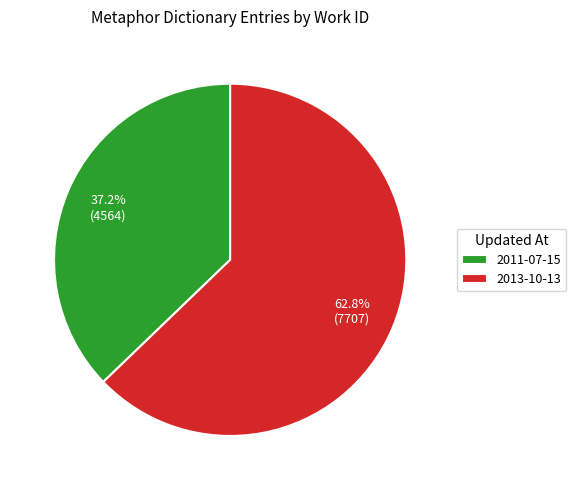

Approximately how many times larger is the value at 2013-10-13 compared to 2011-07-15?

1.7